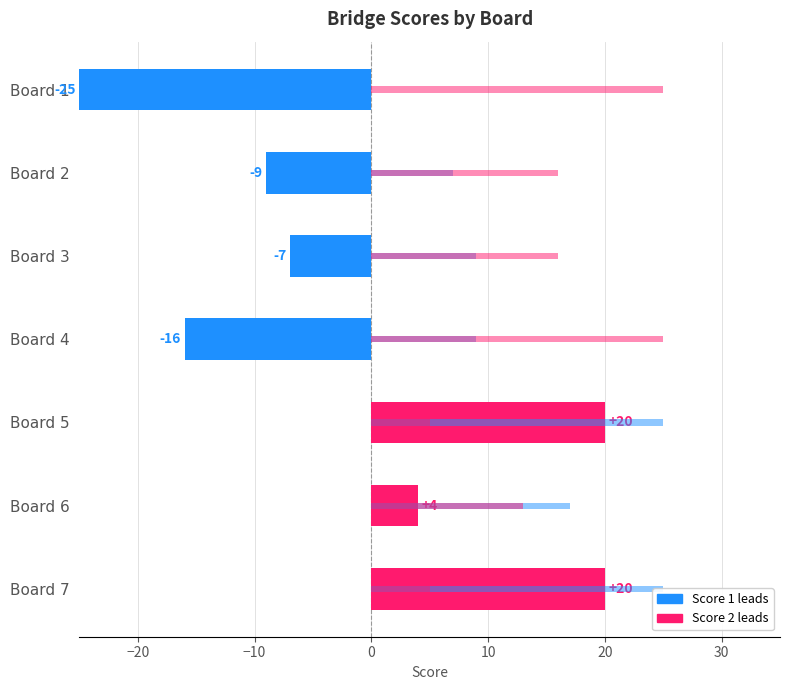

What is the minimum value for Score 2?

5